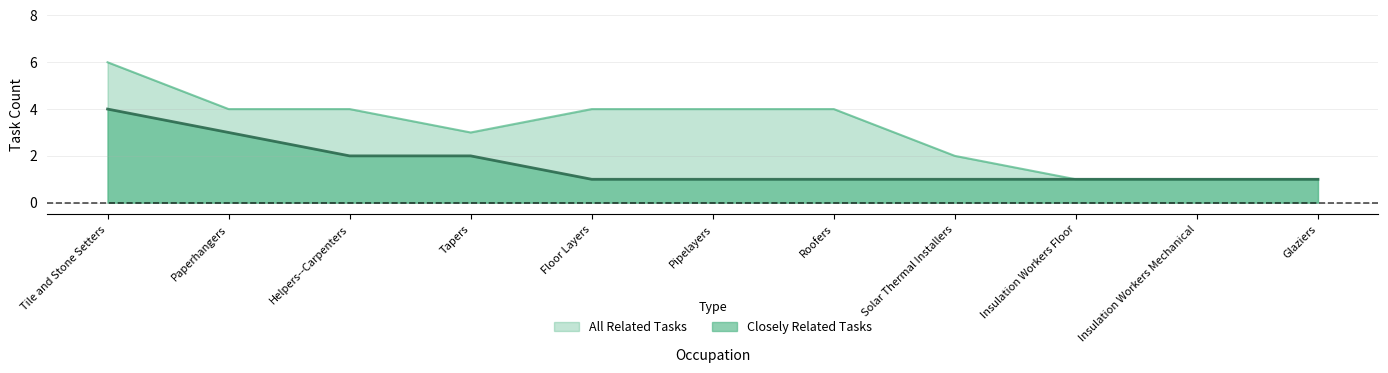

Rank the series by their maximum value, from lowest to highest.

Closely Related Tasks, All Related Tasks